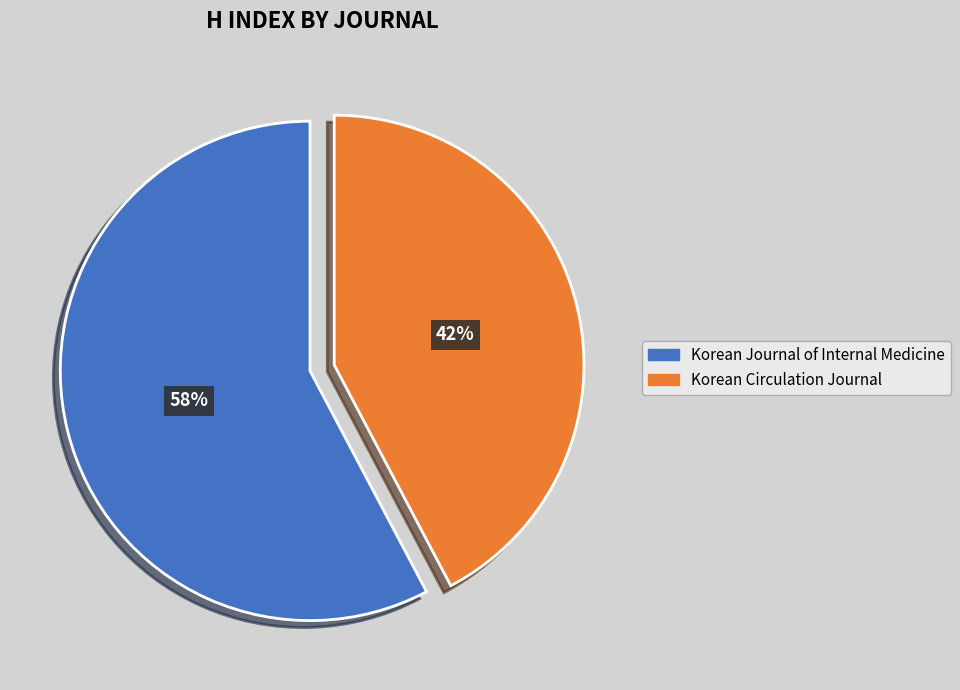

Combined, do Korean Journal of Internal Medicine and Korean Circulation Journal account for over 50%?

Yes